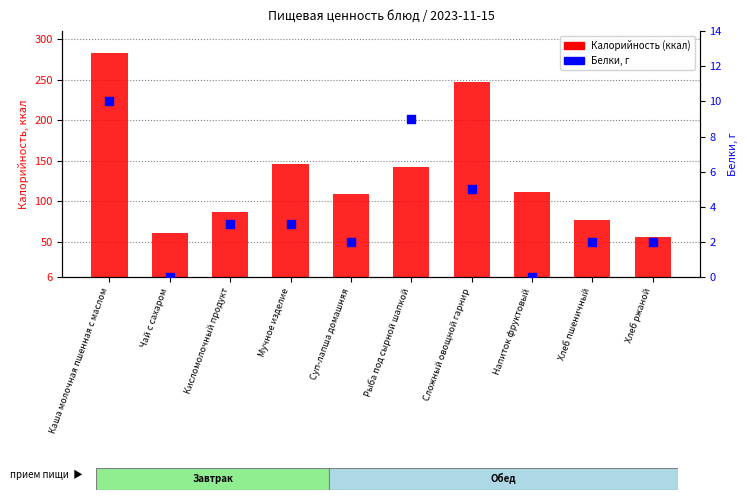

At which category is the sum across all series the highest?

Каша молочная пшенная с маслом